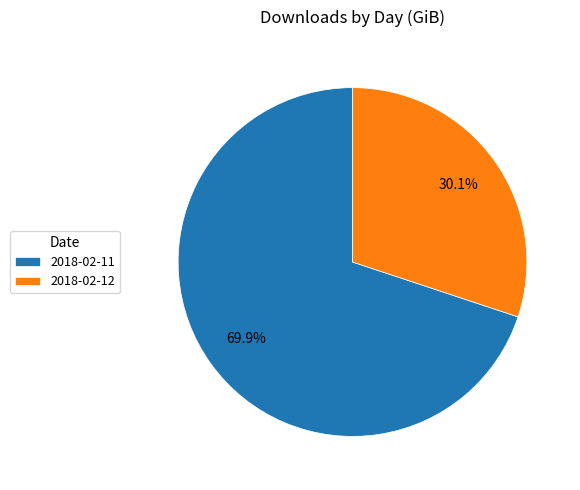

Which category has the smallest portion of the pie?

2018-02-12